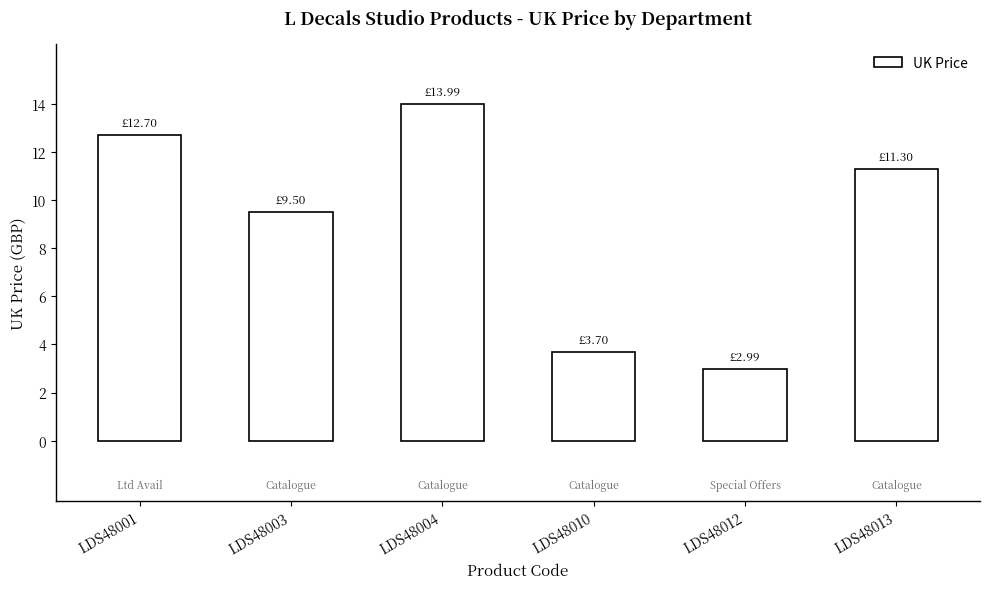

Reading left to right, extract all data points from this chart.

LDS48001=12.7	LDS48003=9.5	LDS48004=14.0	LDS48010=3.7	LDS48012=3.0	LDS48013=11.3